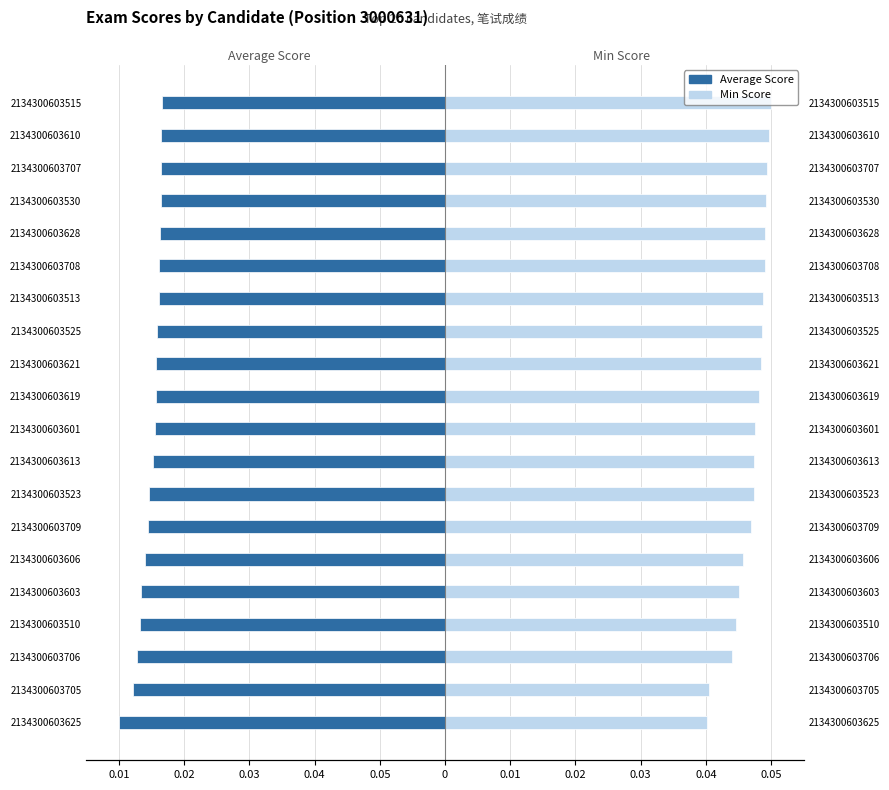

Reading left to right, extract all data points from this chart.

Average Score: -0.1	-0.0	-0.0	-0.0	-0.0	-0.0	-0.0	-0.0	-0.0	-0.0	-0.0	-0.0	-0.0	-0.0	-0.0	-0.0	-0.0	-0.0	-0.0	-0.0
Min Score: 0.0	0.0	0.0	0.0	0.0	0.0	0.0	0.0	0.0	0.0	0.0	0.0	0.0	0.0	0.0	0.0	0.0	0.0	0.0	0.1